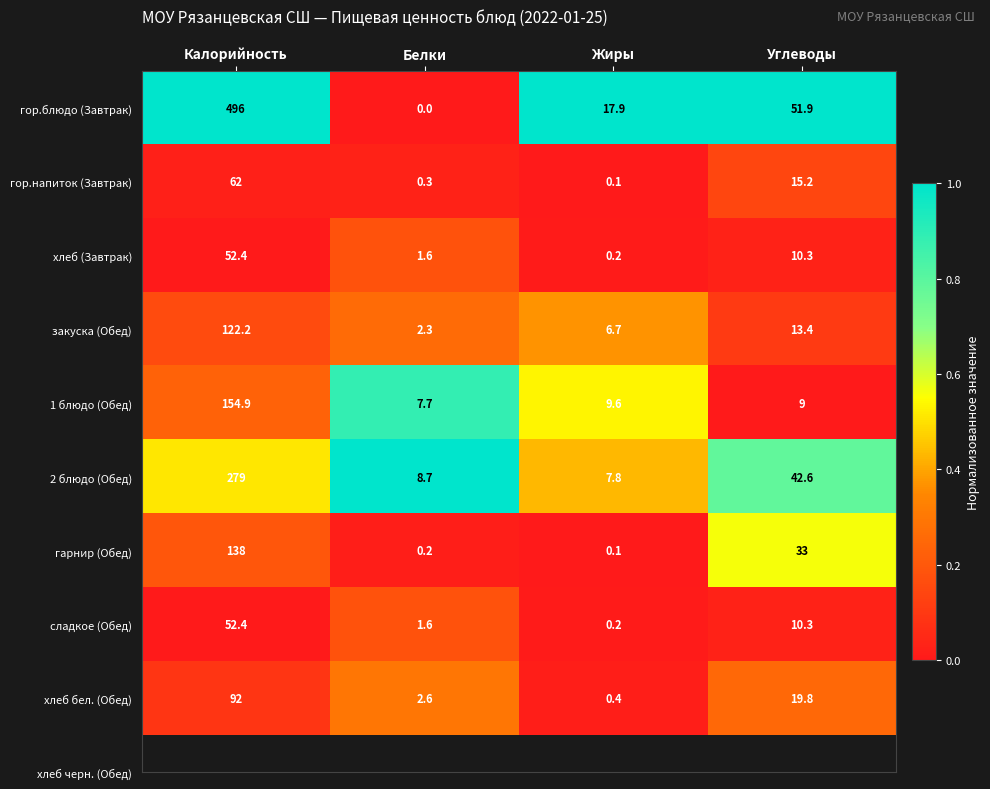

Where does the хлеб (Завтрак) series first go above 10?

Калорийность